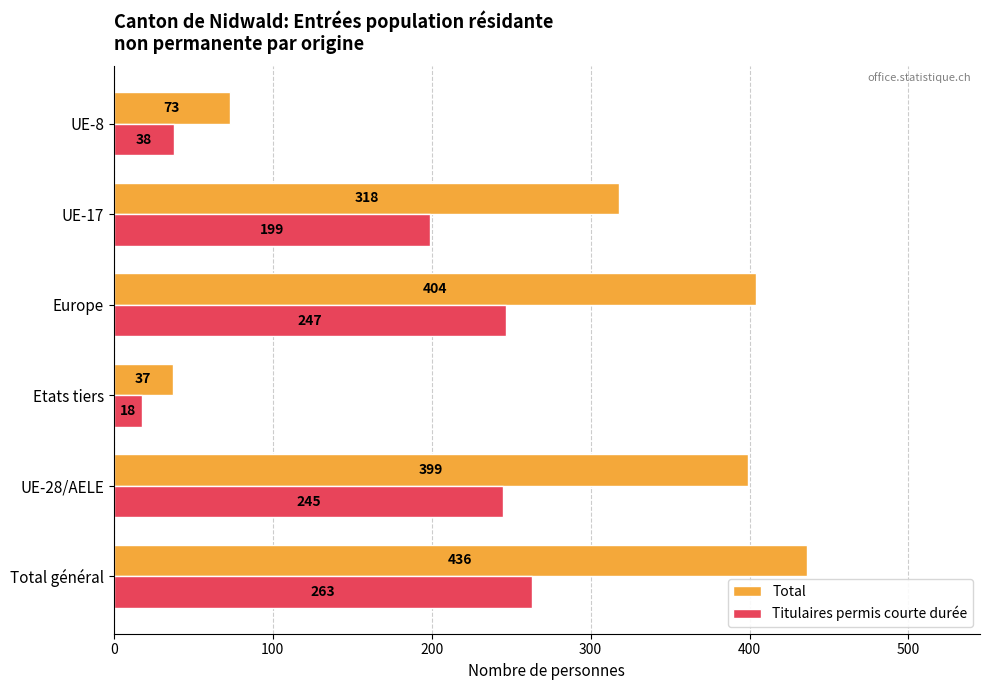

Which category has the highest value in the Titulaires permis courte durée series?

Total général